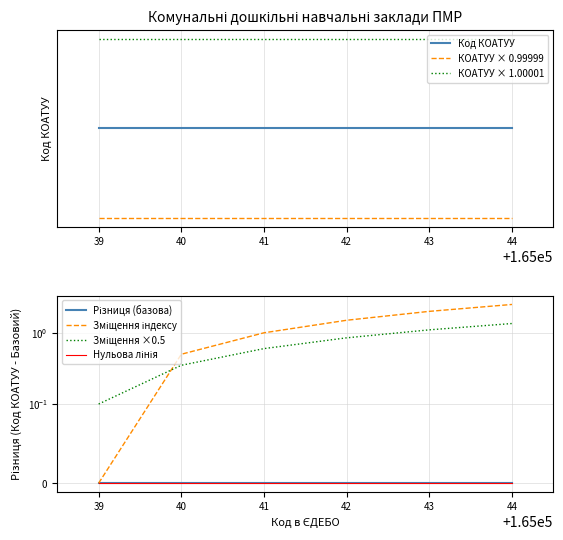

True or false: the data shows 0.2 at 40.

False